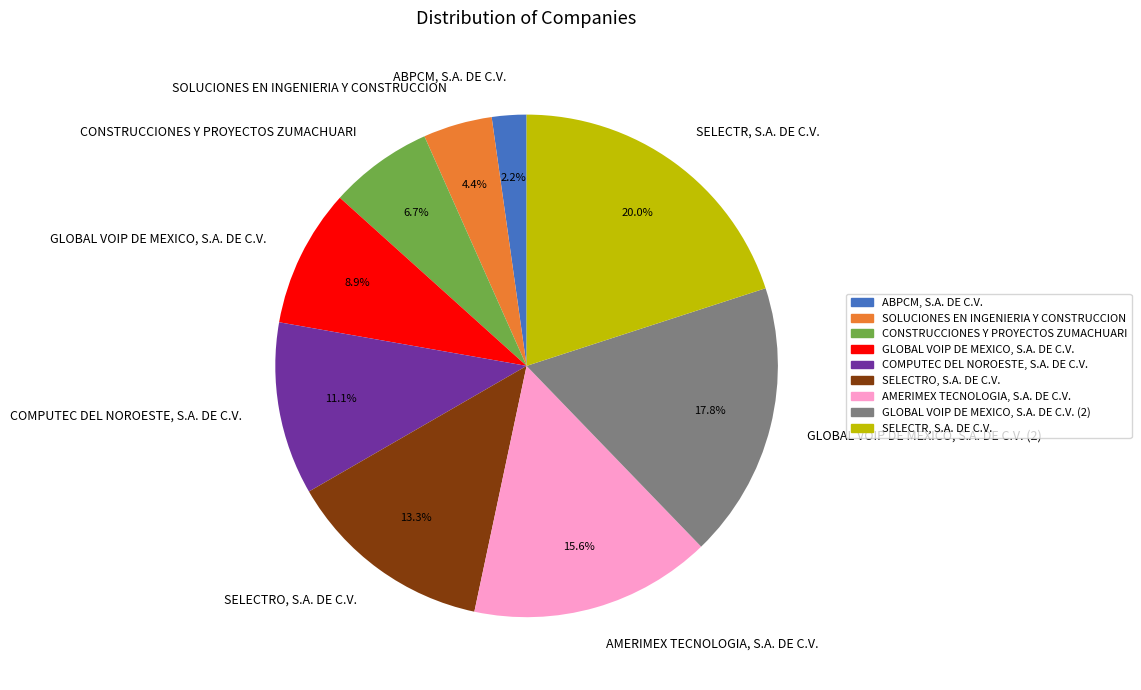

True or false: GLOBAL VOIP DE MEXICO, S.A. DE C.V. accounts for 9% of the total.

True